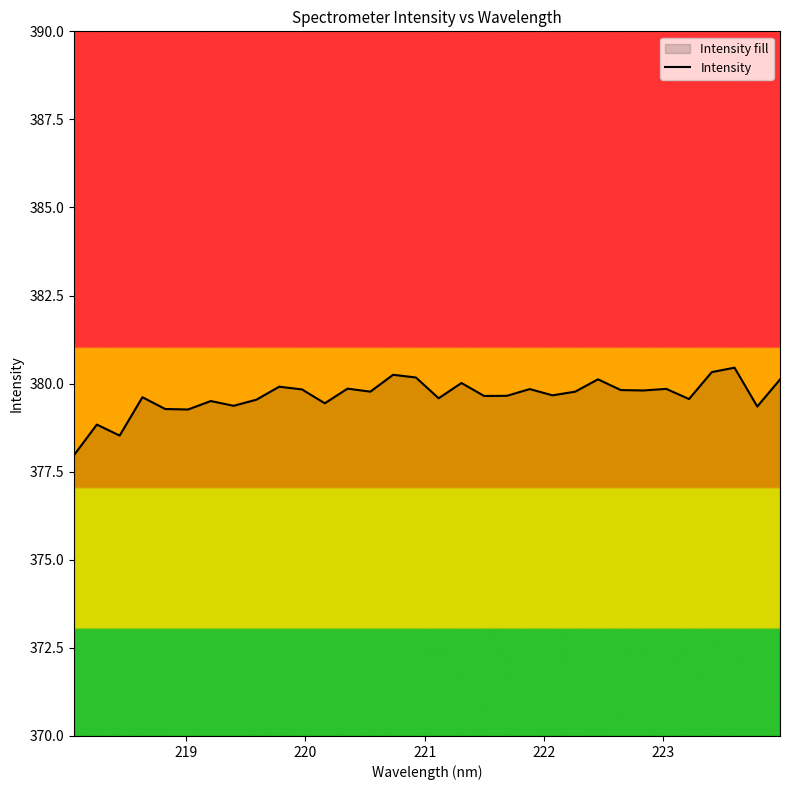

What is the smallest value displayed?

378.0